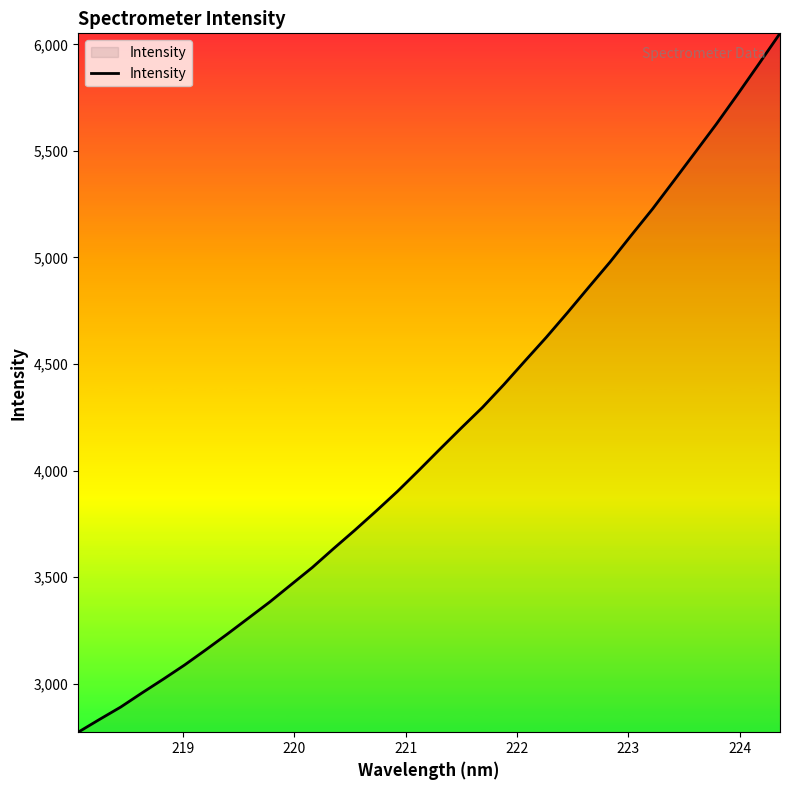

What is the difference between the maximum and minimum values?

3280.1